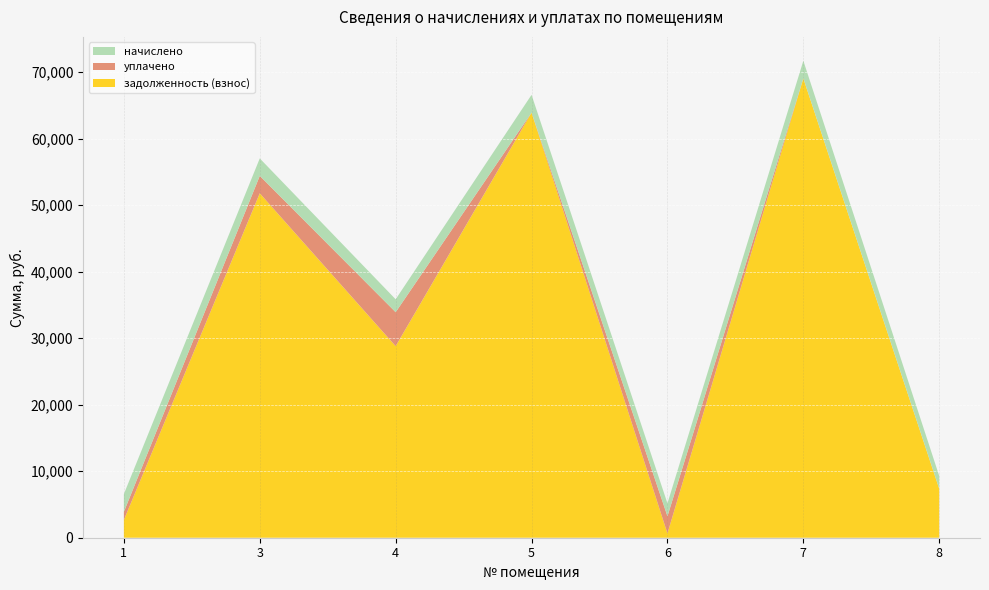

Reading left to right, extract all data points from this chart.

начислено: 1=2676.2	3=2628.5	4=1943.0	5=2676.2	6=1939.3	7=2654.2	8=1928.3
уплачено: 1=1216.0	3=2615.4	4=5105.1	5=0.0	6=2585.8	7=0.0	8=0.0
задолженность (взнос): 1=2674.5	3=51781.6	4=28797.2	5=63908.0	6=646.4	7=69052.3	8=7359.1